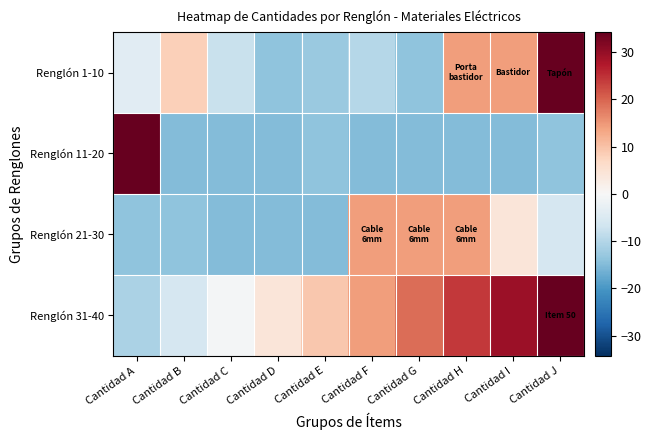

Which has a higher value, Cantidad E or Cantidad G?

Cantidad E